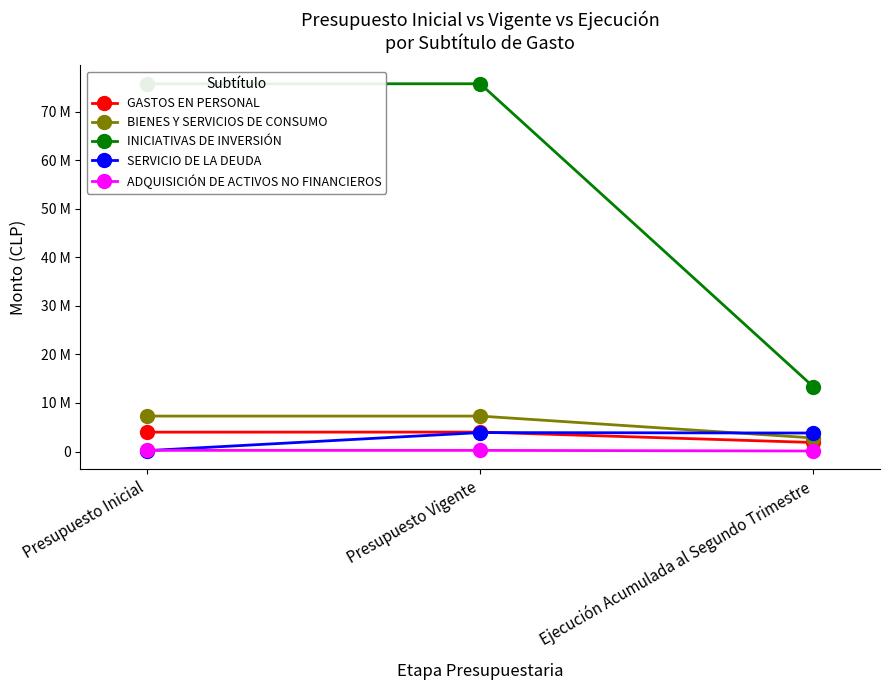

True or false: ADQUISICIÓN DE ACTIVOS NO FINANCIEROS has a value of 329662 at Presupuesto Vigente.

False